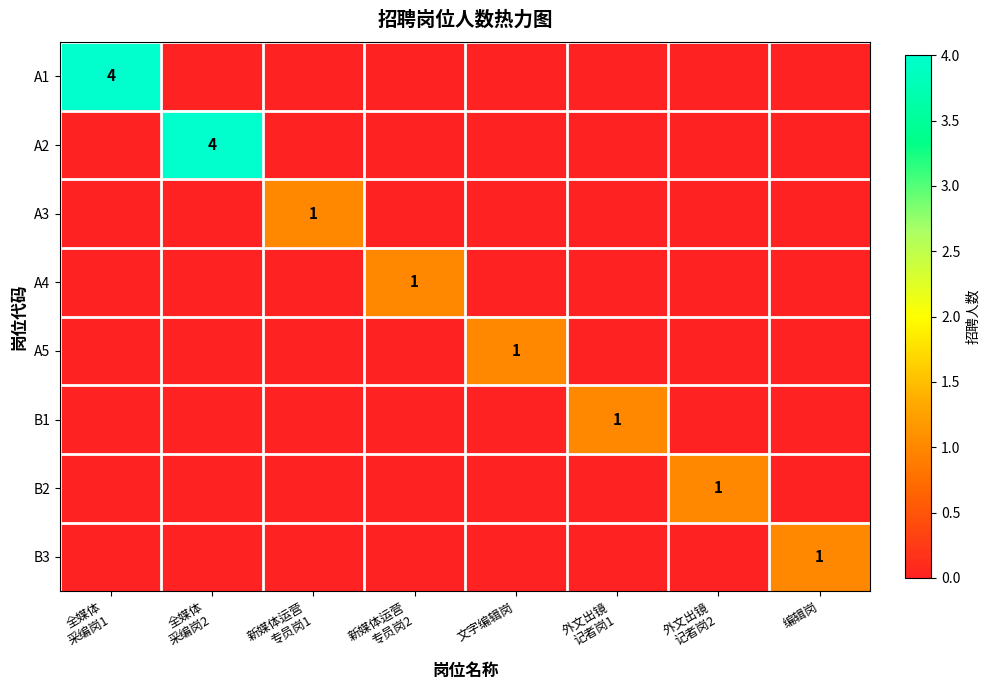

True or false: B2 has a value of -1 at 新媒体运营 专员岗2.

False